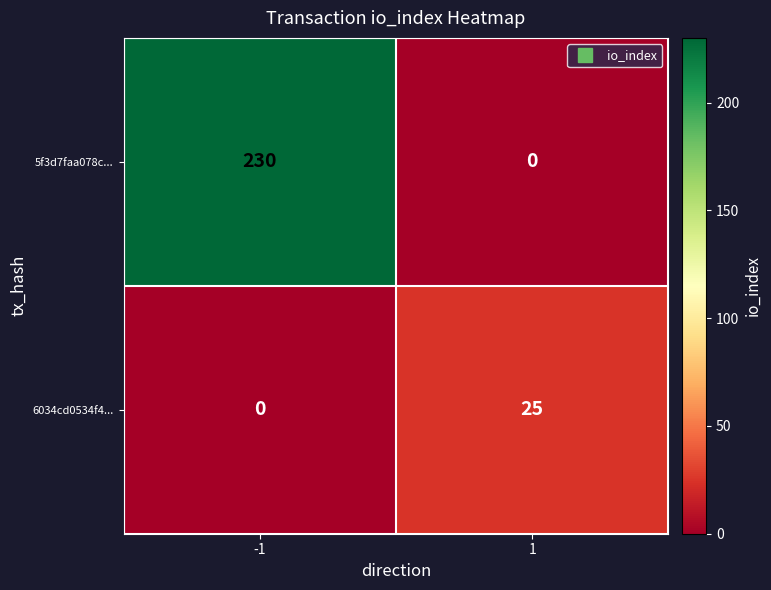

What is the highest value of the 5f3d7faa078c... series?

230